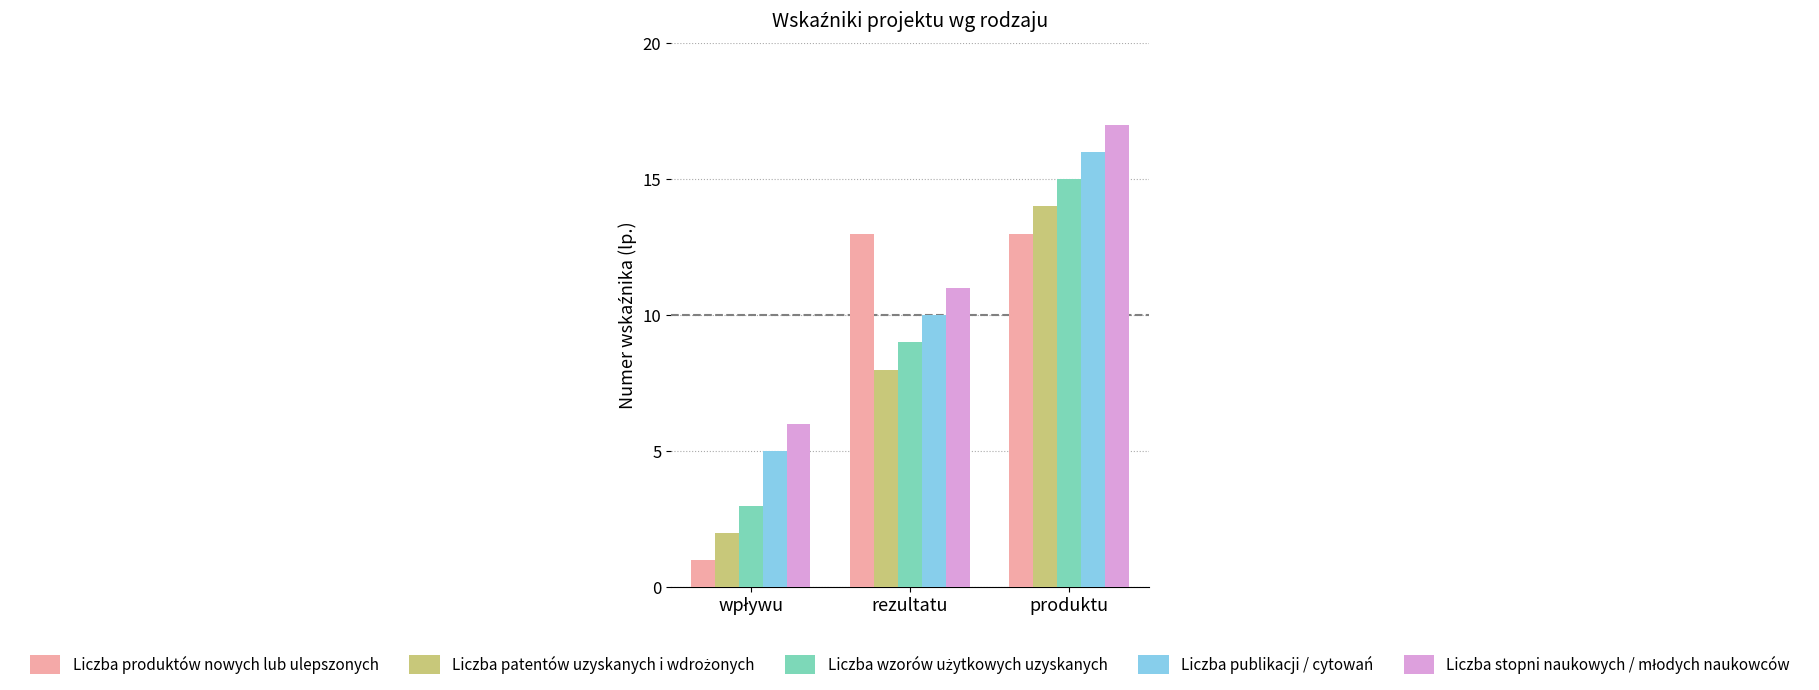

Does the chart contain stacked bars?

No